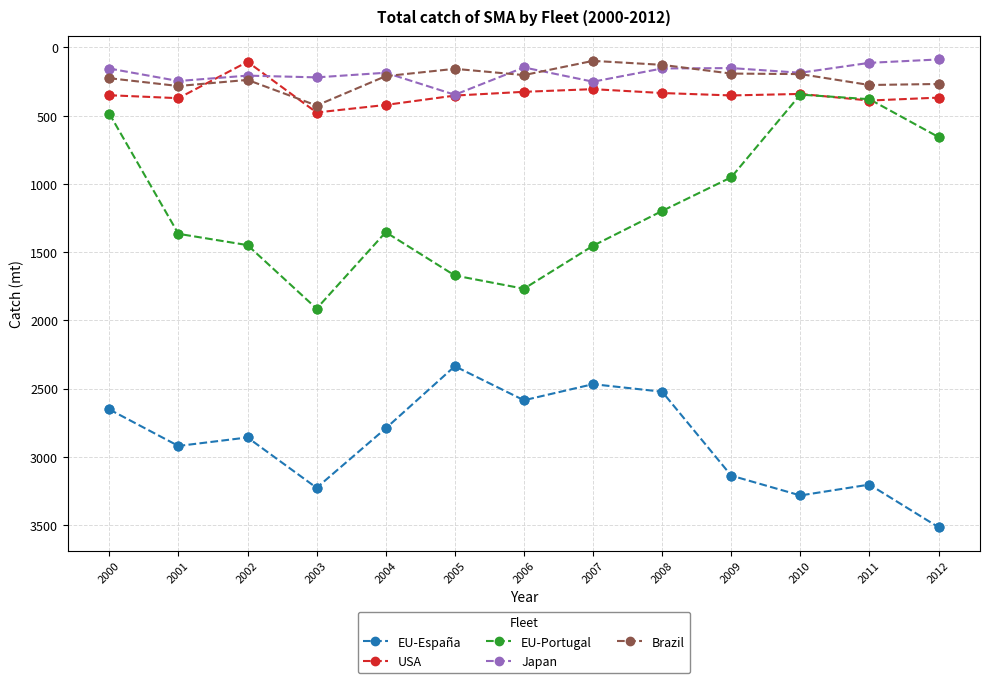

Which series has the largest range (max minus min)?

EU-Portugal